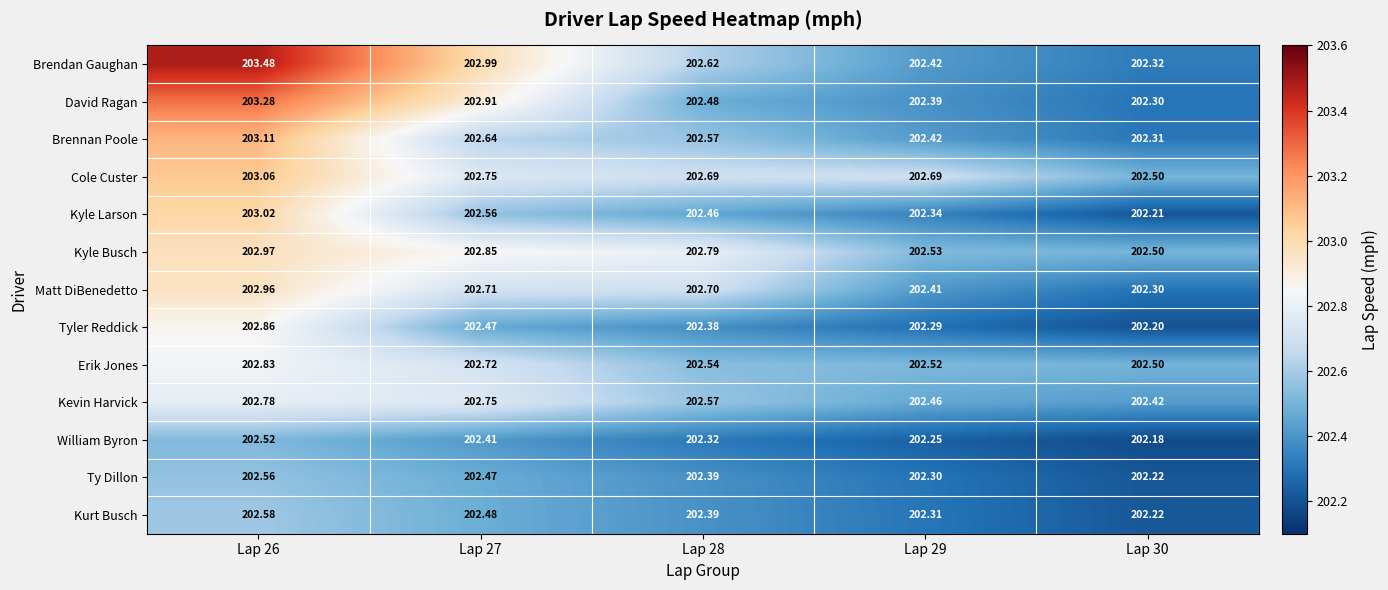

Is the value of Brennan Poole at Lap 27 greater than the value of Tyler Reddick at Lap 28?

Yes